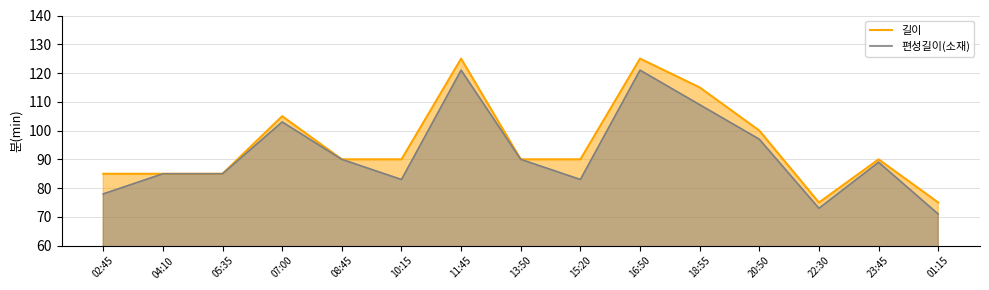

Count the 길이 values in the range 85 to 105.

10